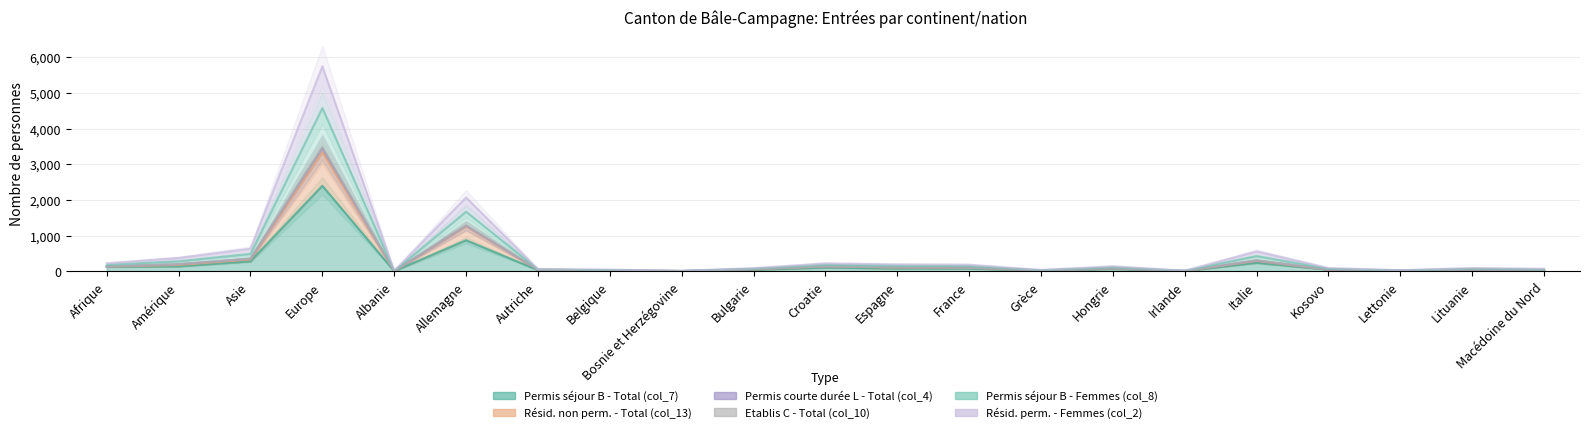

Which series changed the most between Allemagne and Grèce?

Etablis C - Total (col_10)